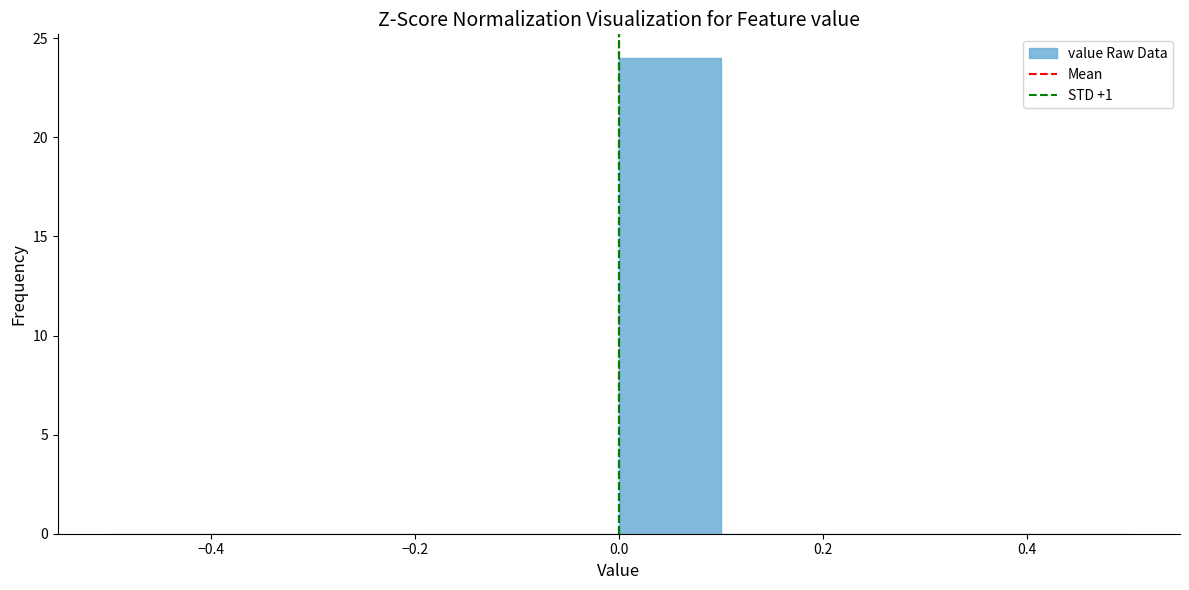

How tall is the bar that spans 0.0 to 0.1 on the x-axis? The values are not printed on the chart, so give them approximately, as read against the axis.

24